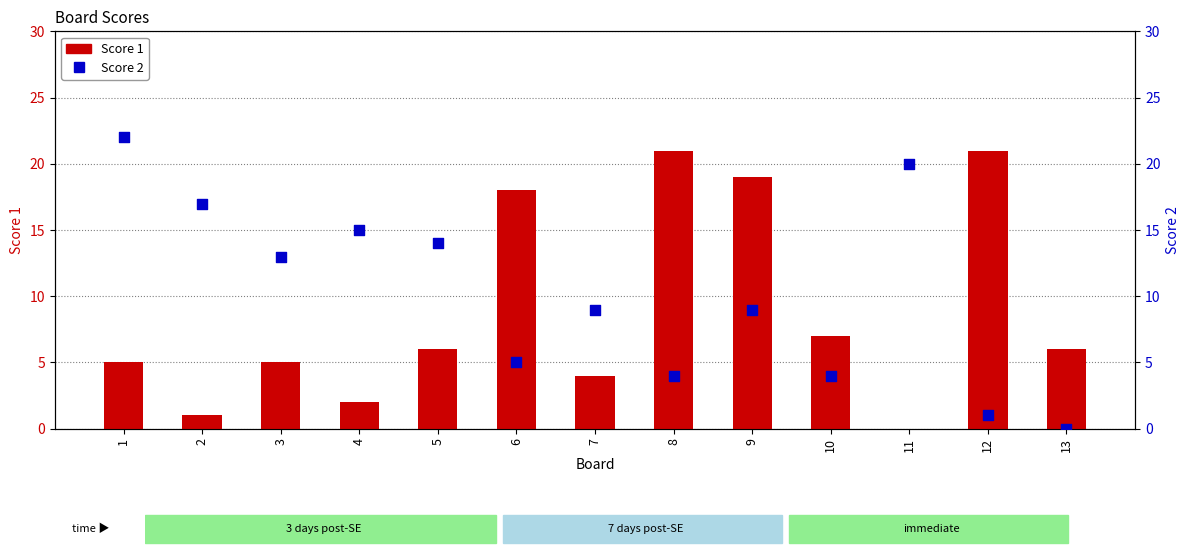

Which series contains the highest Y value?

Score 2